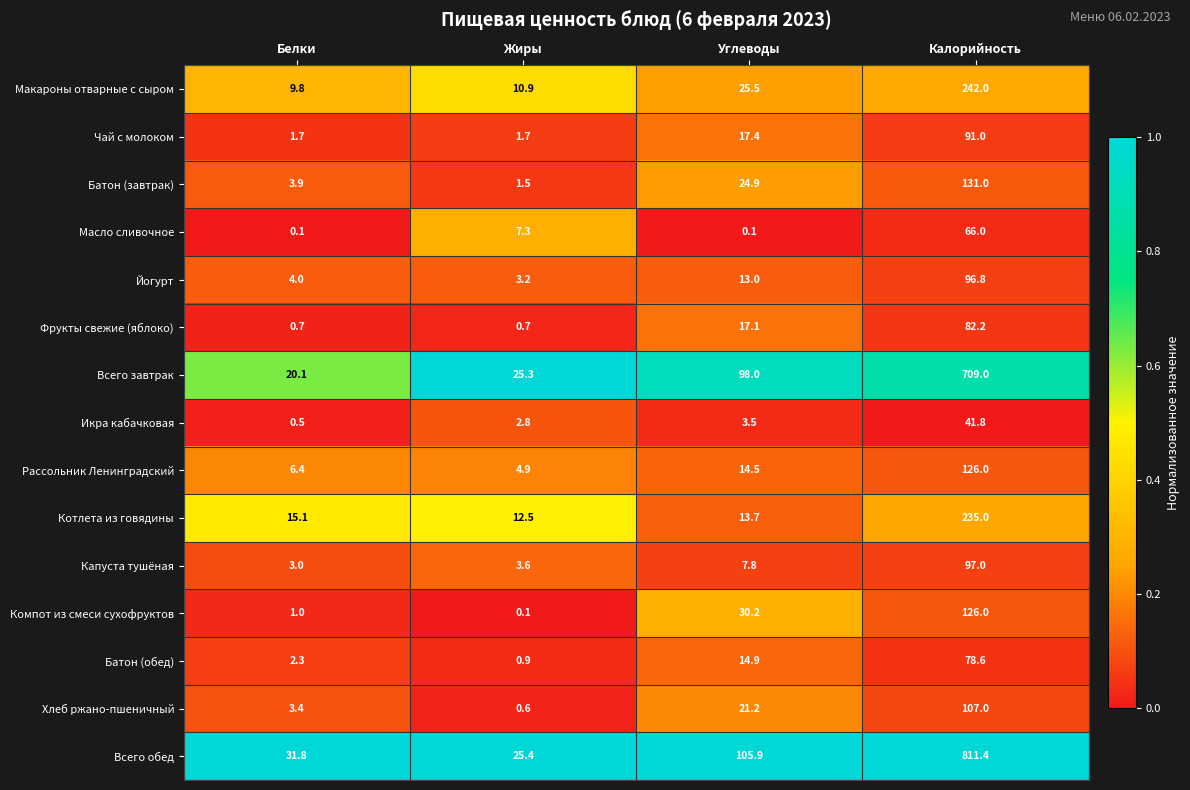

The Всего обед series shows 148.5 at Углеводы. True or false?

False